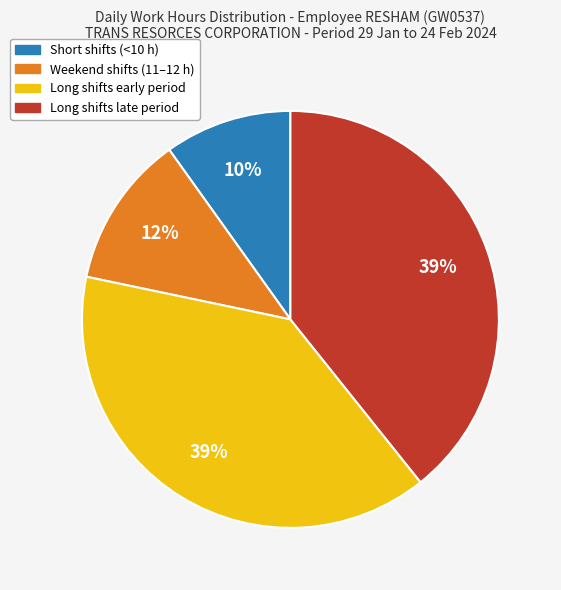

To the nearest percent, what is the difference between the largest and smallest slice percentages?

29%